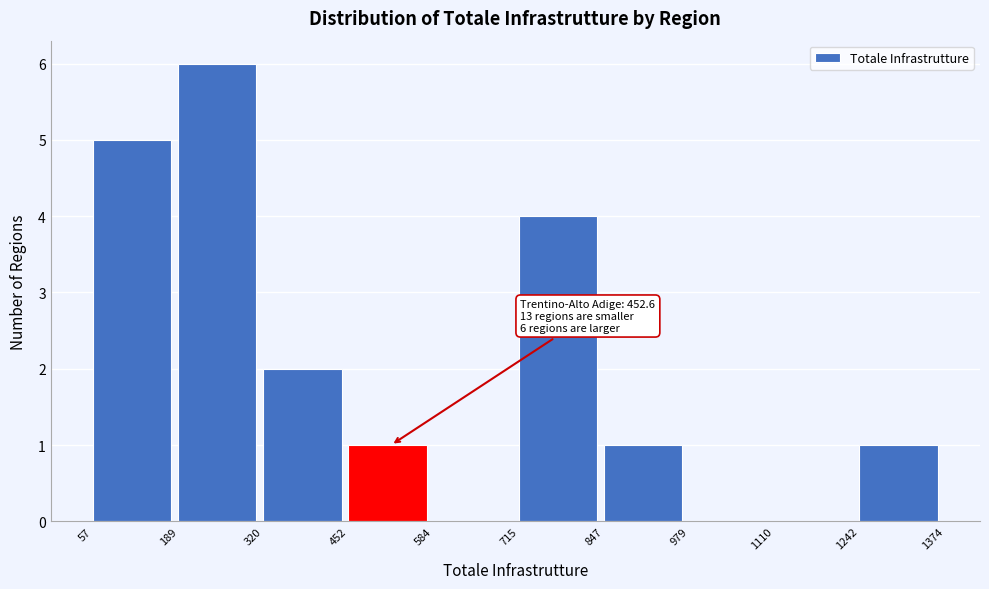

Over which range of the x-axis is the bar tallest?

189 to 320